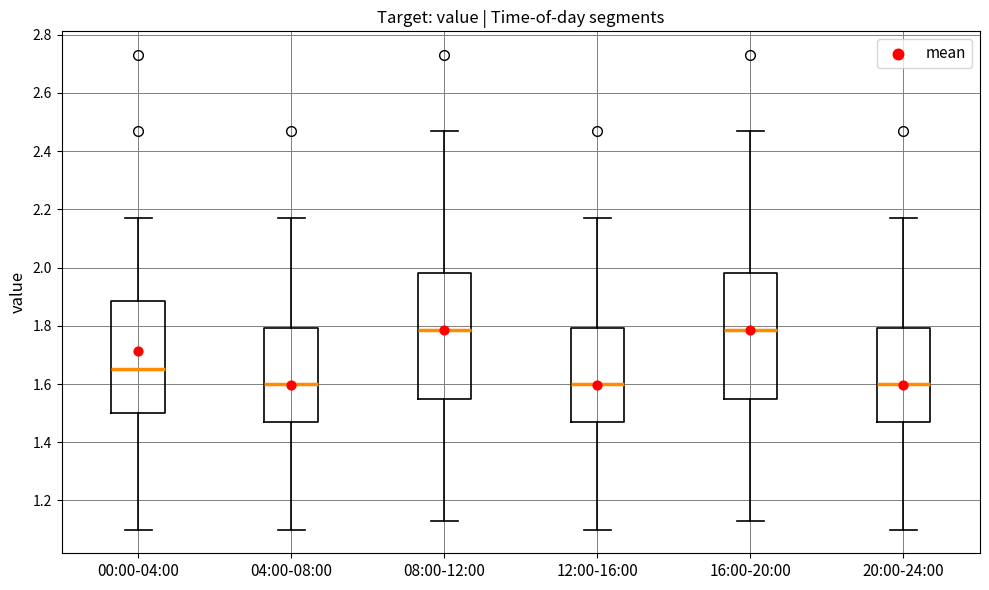

Where is the lower edge of the box for 16:00-20:00 on the y-axis? The values are not printed on the chart, so give them approximately, as read against the axis.

1.54